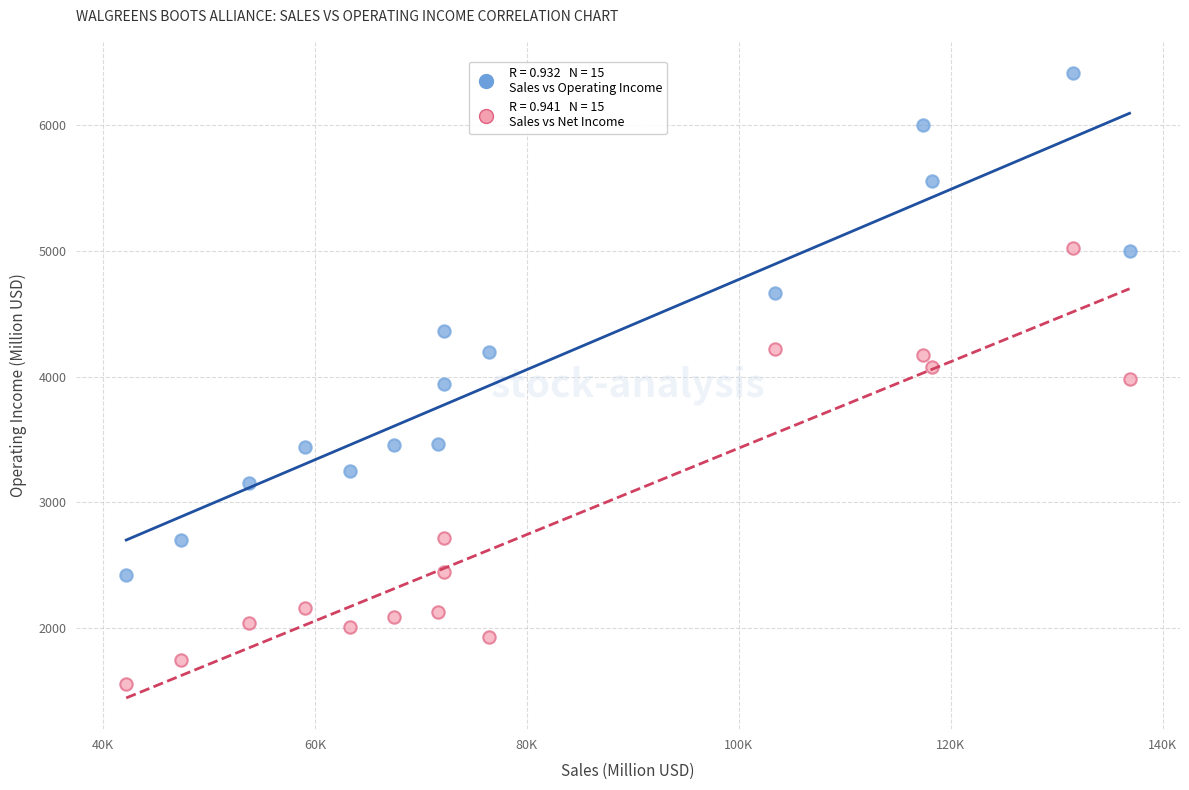

Across all data points, what is the range of Y values (max minus min)?

4854